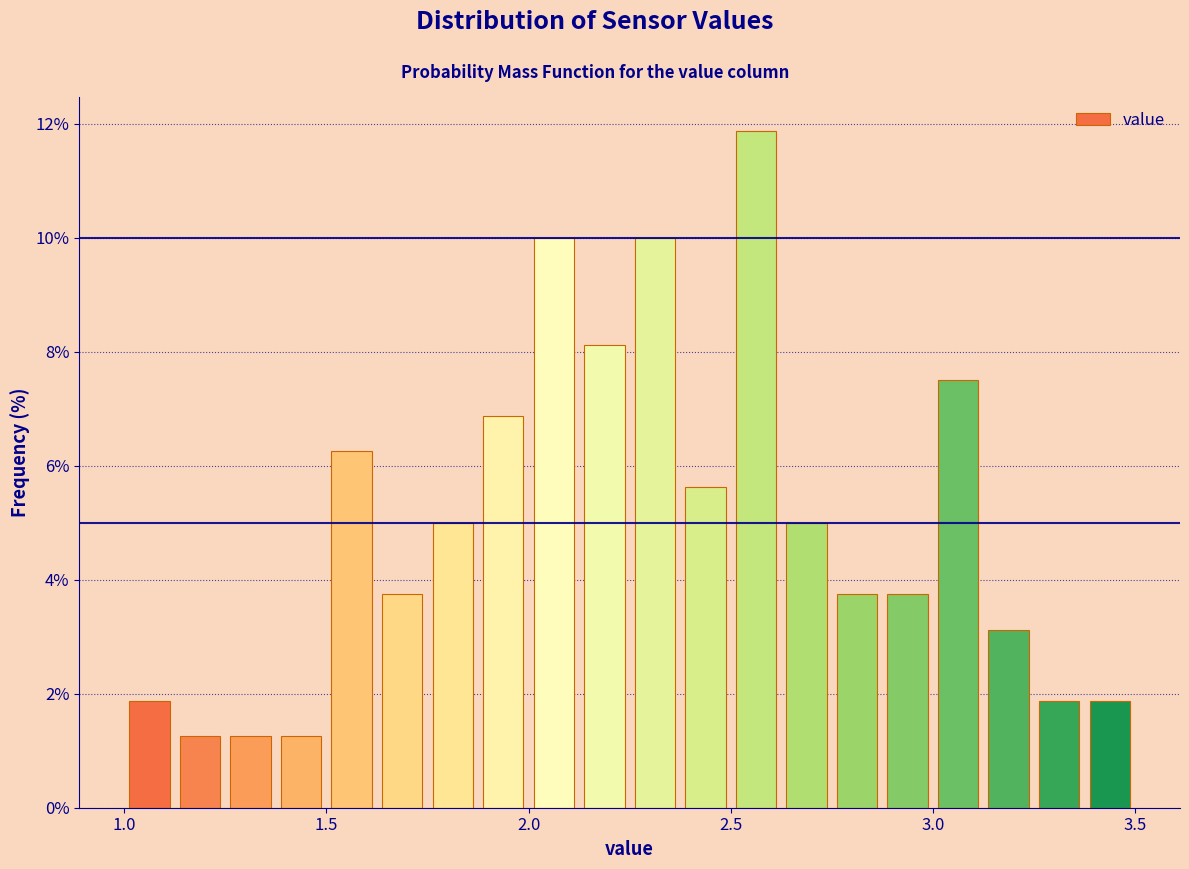

Read against the x-axis, roughly where is the centre of the tallest bar?

2.55